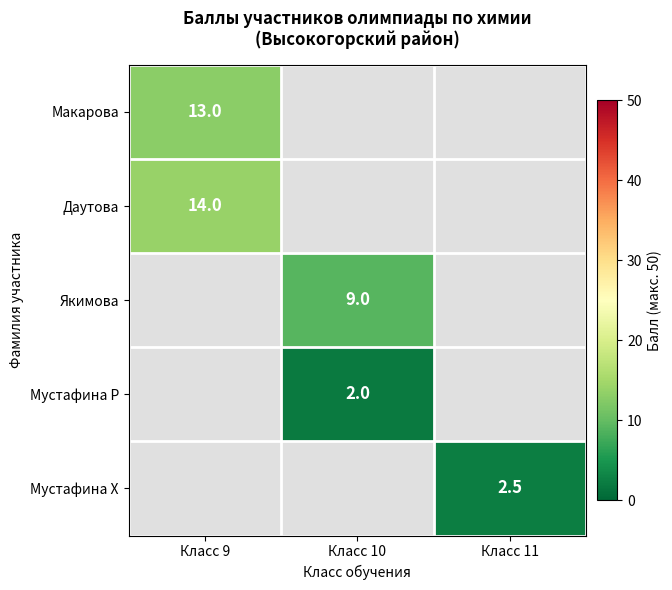

The value of Якимова at Класс 10 is 9.0. True or false?

True